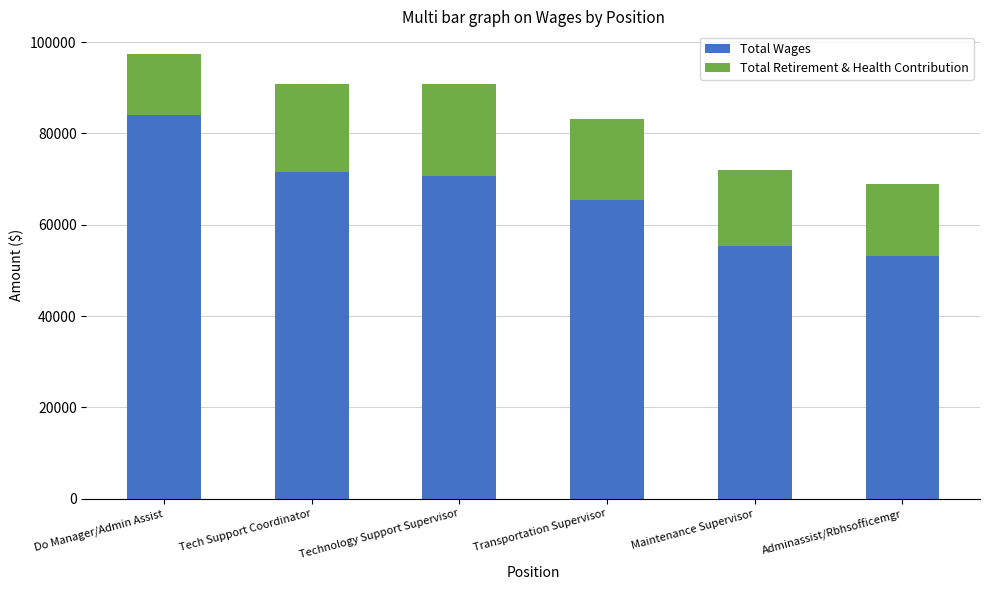

Reading left to right, list the values for the Total Wages series.

Do Manager/Admin Assist=83986	Tech Support Coordinator=71621	Technology Support Supervisor=70575	Transportation Supervisor=65461	Maintenance Supervisor=55370	Adminassist/Rbhsofficemgr=53185